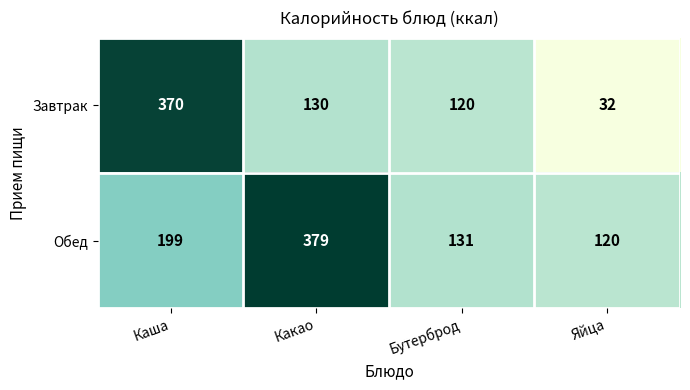

At Какао, list the series in order from largest to smallest.

Обед, Завтрак